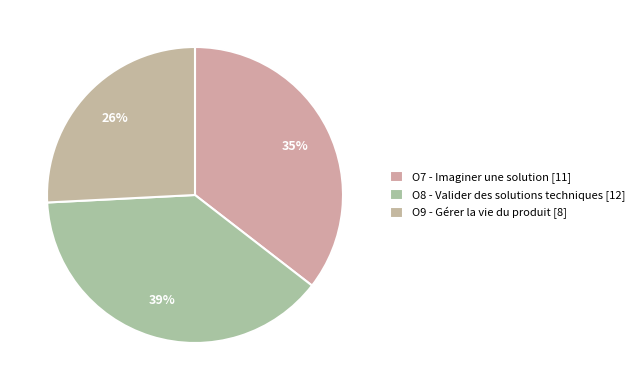

How many segments does this pie chart have?

3